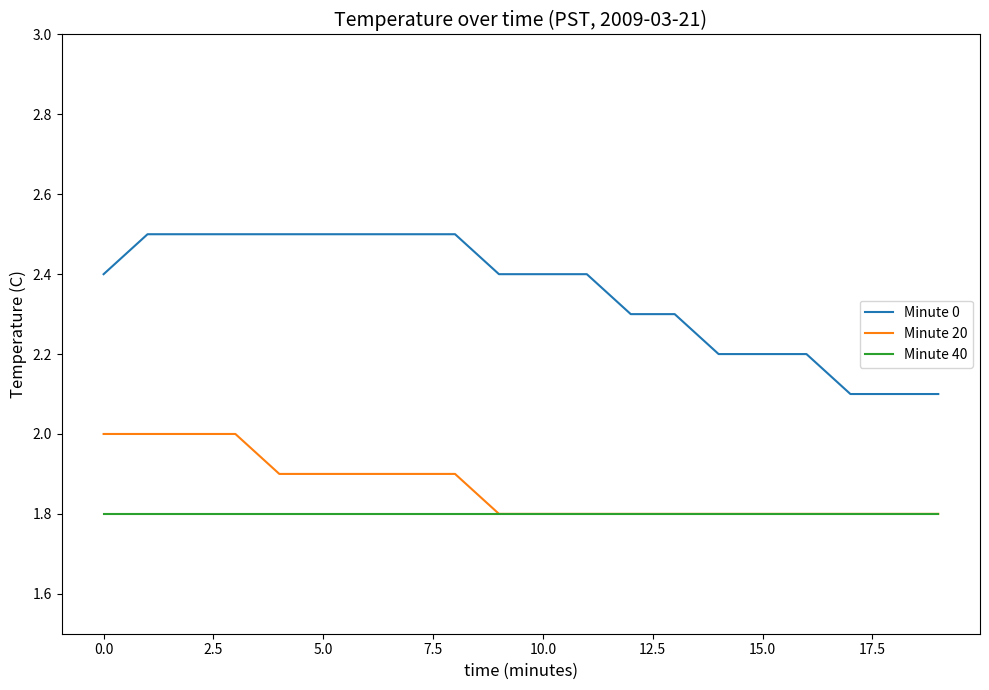

What is the difference between the second highest and second lowest values in the Minute 20 series?

0.2